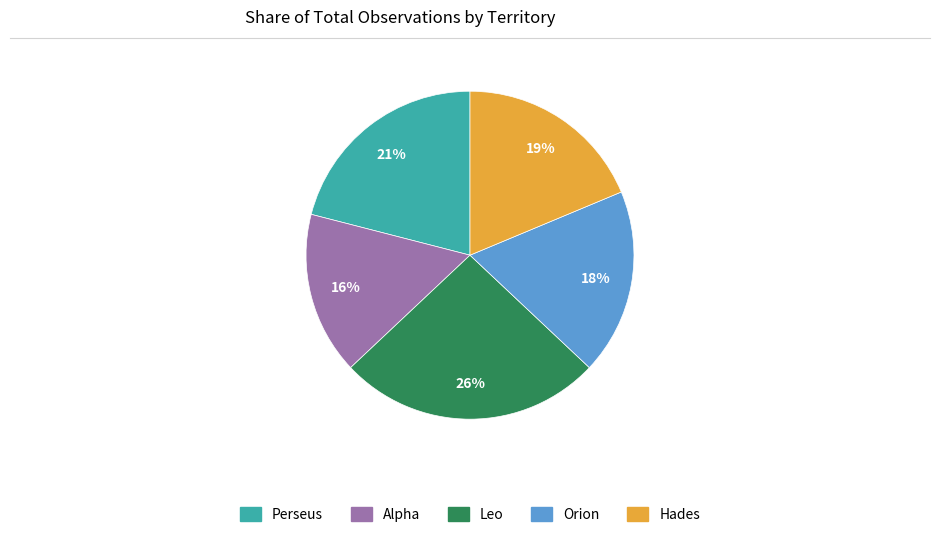

Is the sum of Leo and Orion greater than half?

No